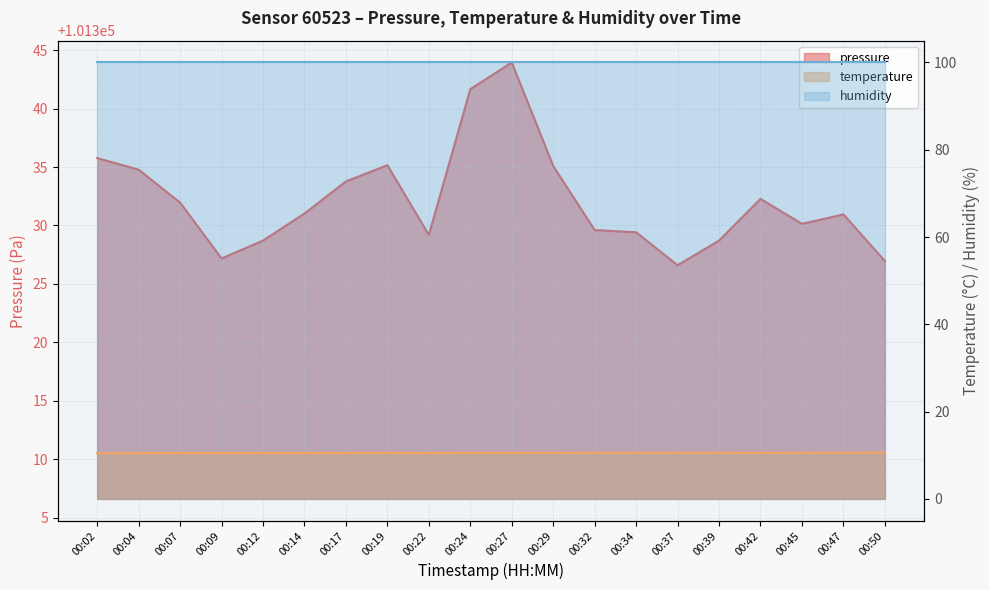

What is the total value across all series at 00:37?

101337.2